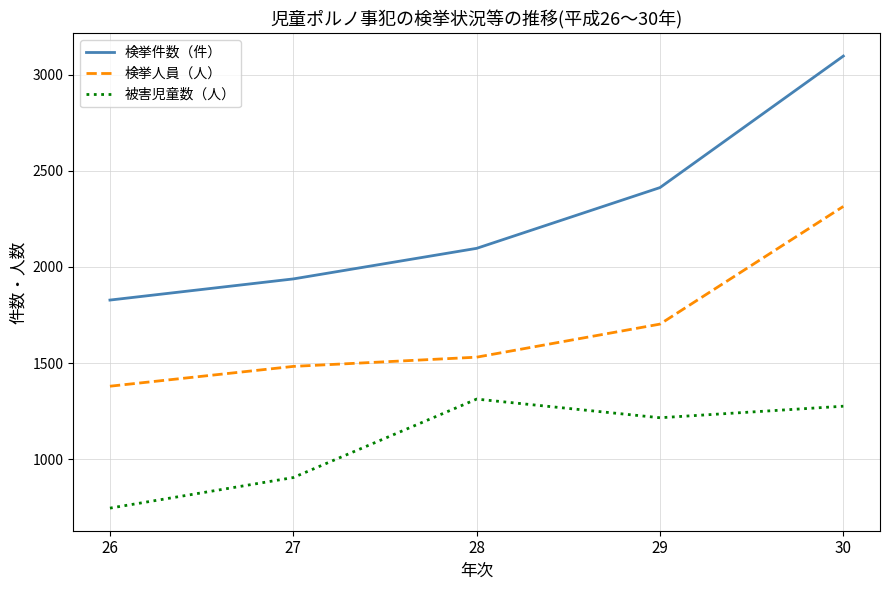

True or false: 被害児童数（人） and 検挙件数（件） intersect in this chart.

False